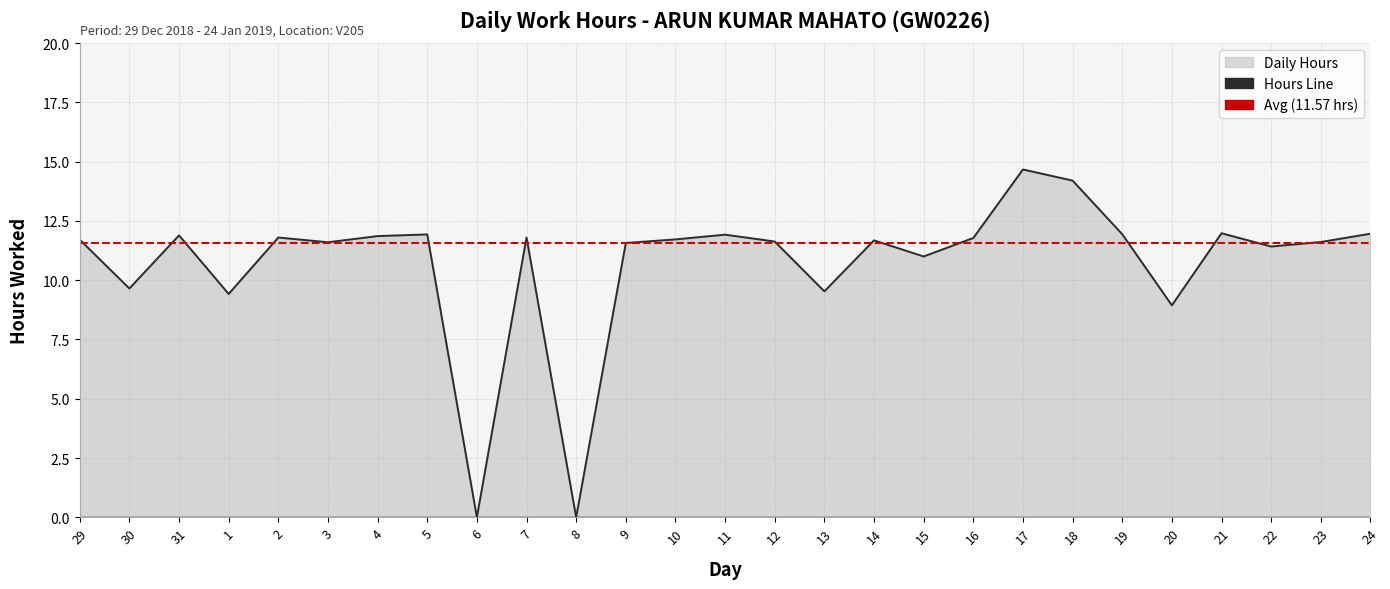

Approximately how many times larger is the value at 24 compared to 18?

0.8